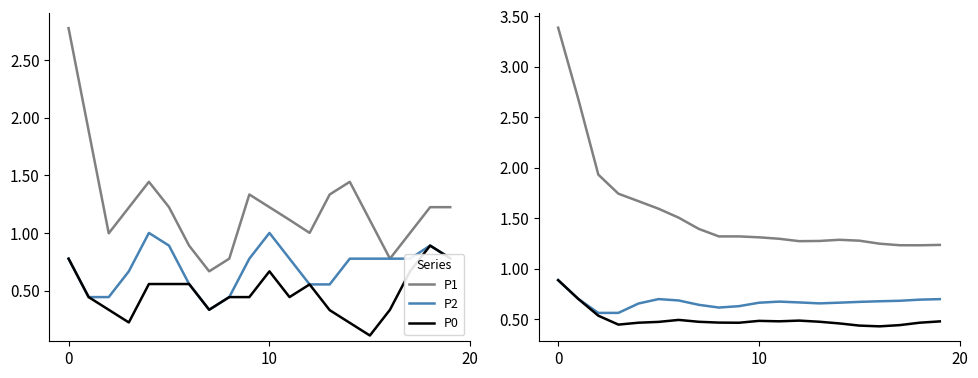

In P2, how many points are higher than both neighbors (excluding endpoints)?

2